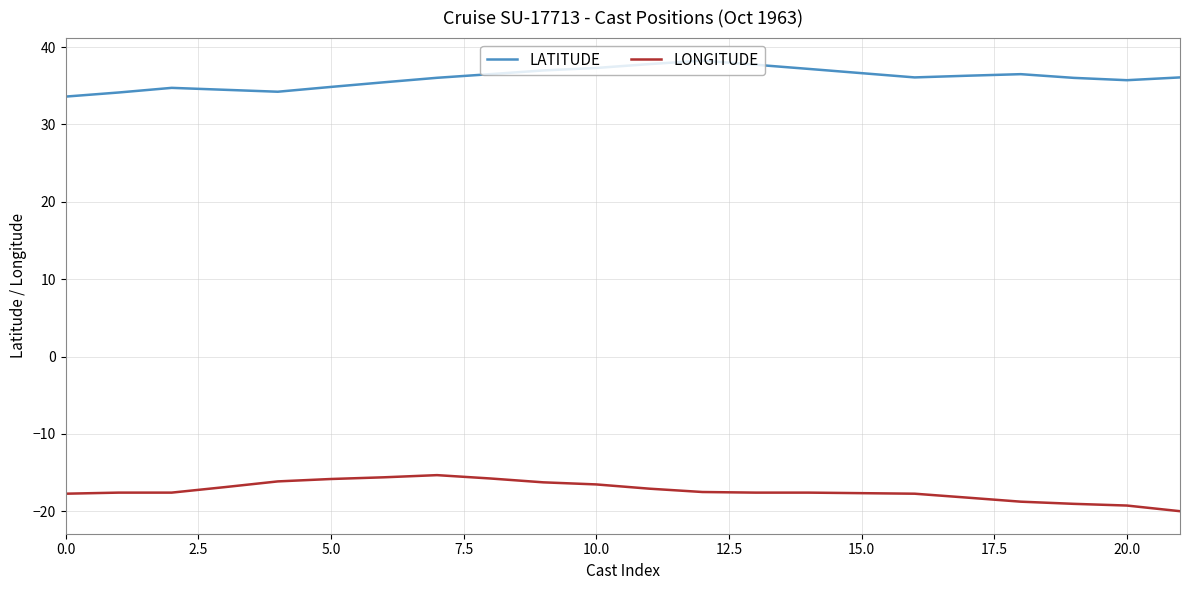

What is the minimum value shown in the chart?

-20.0